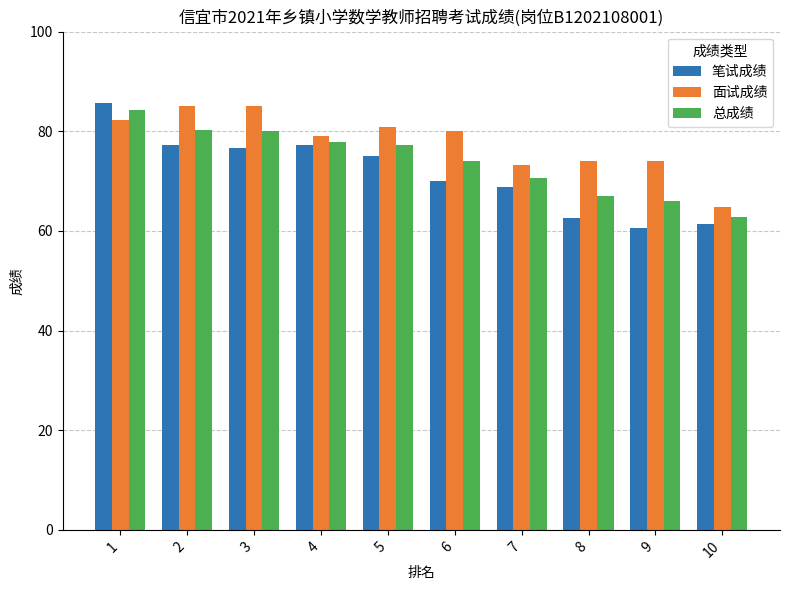

Between 3 and 10, which series saw the biggest shift?

面试成绩